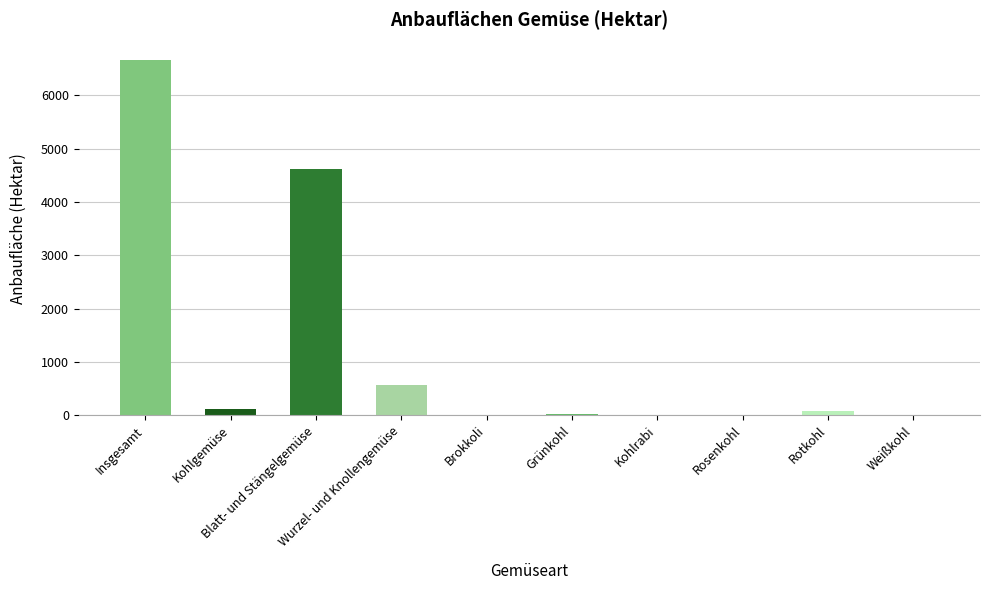

At which category does the chart reach its peak across all series?

Insgesamt